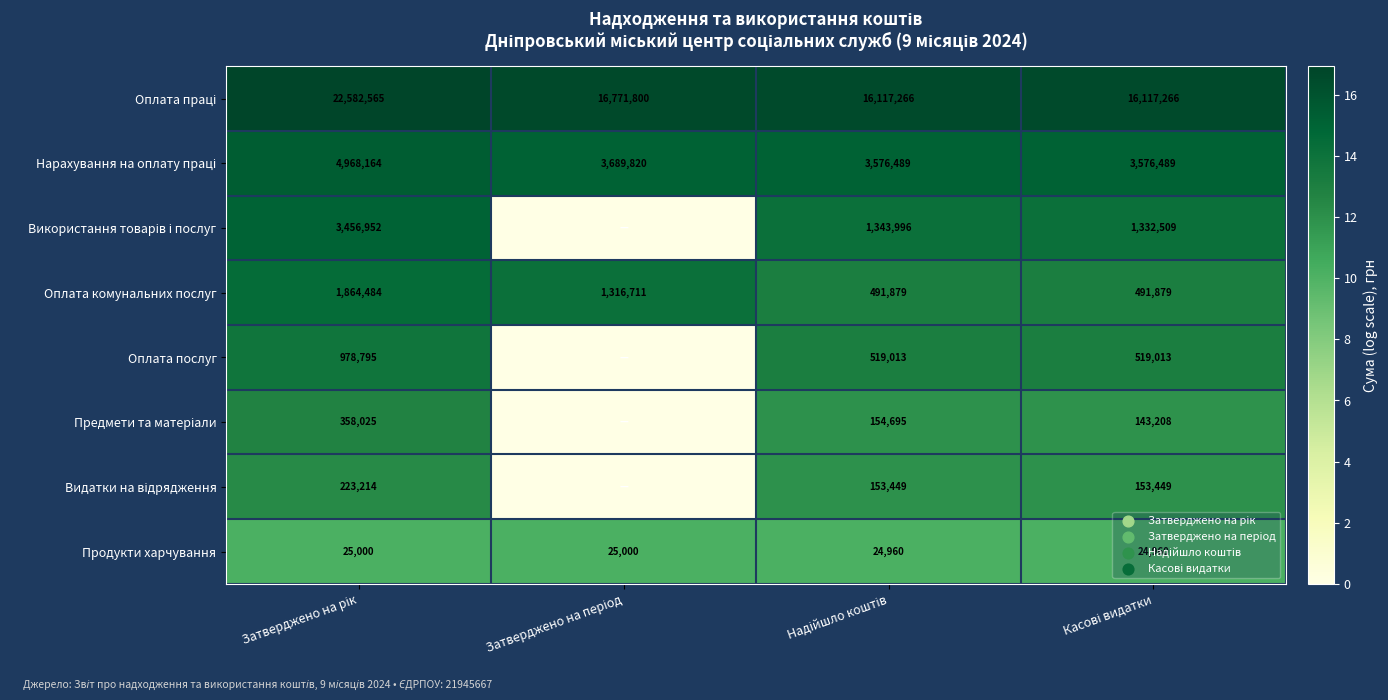

What is the maximum value for Продукти харчування?

25000